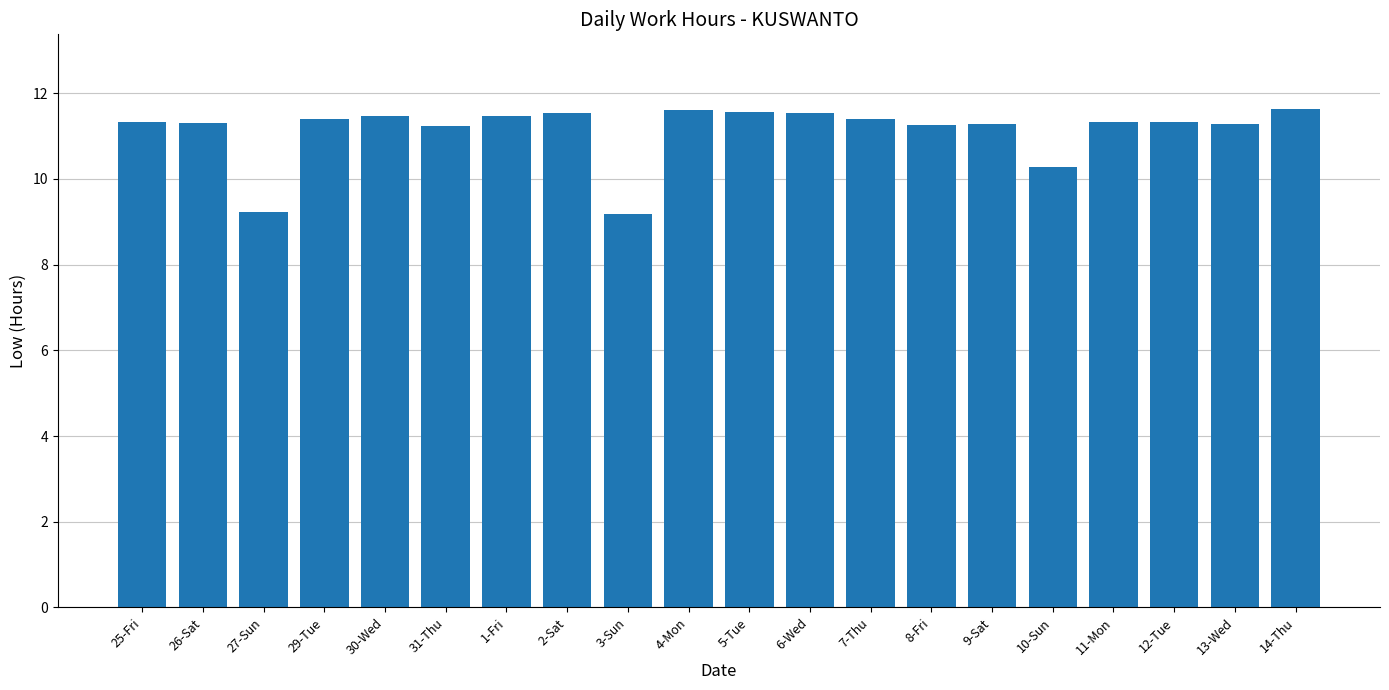

What is the smallest value displayed?

9.2